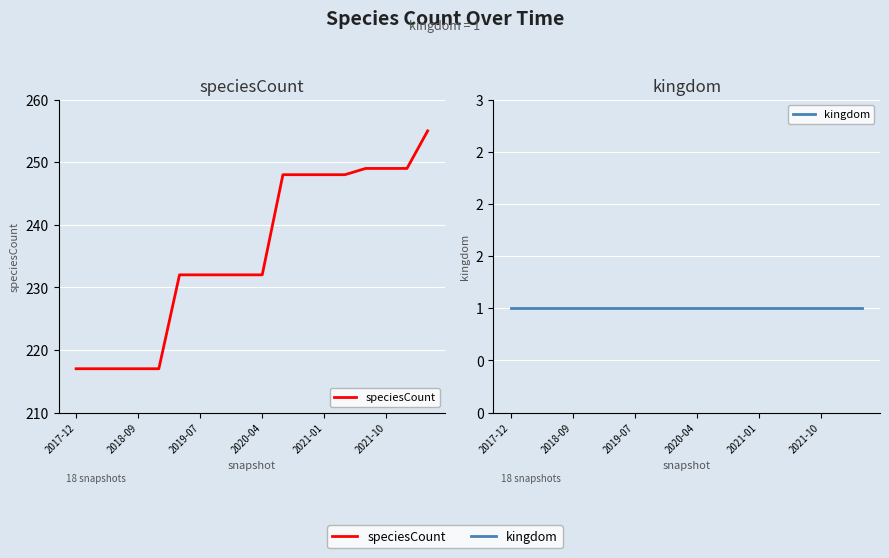

What position from the left is 11?

12